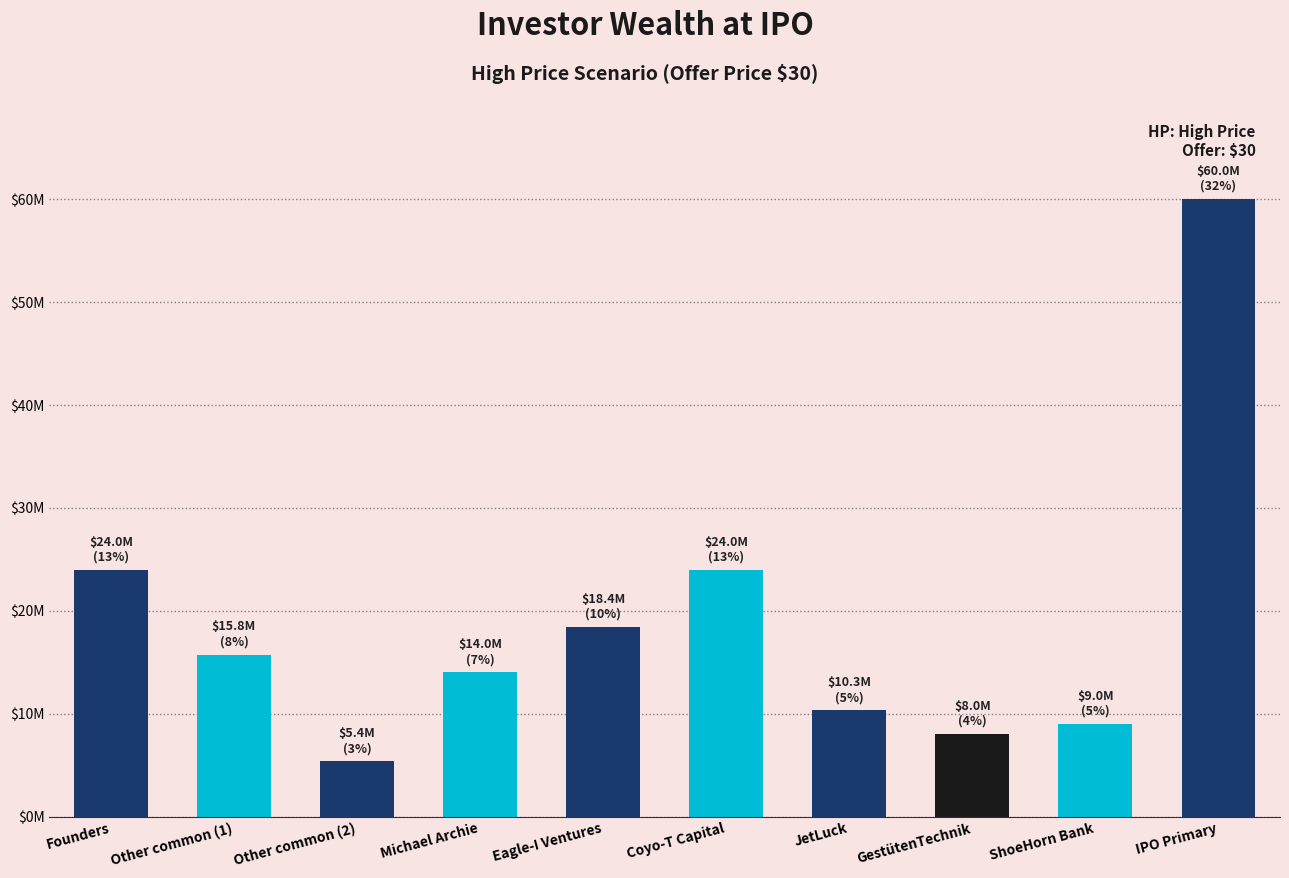

List the labels in order of value, largest first.

IPO Primary, Founders, Coyo-T Capital, Eagle-I Ventures, Other common (1), Michael Archie, JetLuck, ShoeHorn Bank, GestütenTechnik, Other common (2)